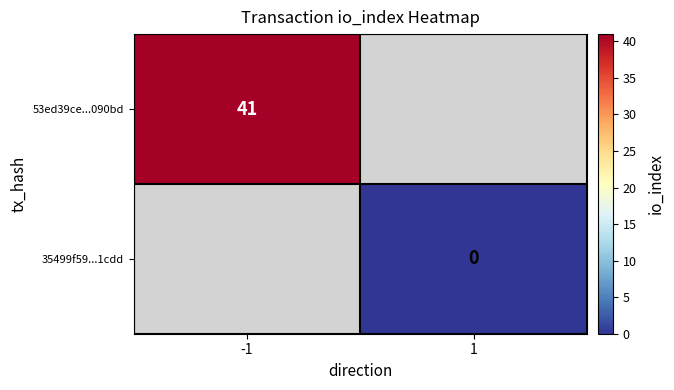

The value of 53ed39ce...090bd at -1 is 16. True or false?

False